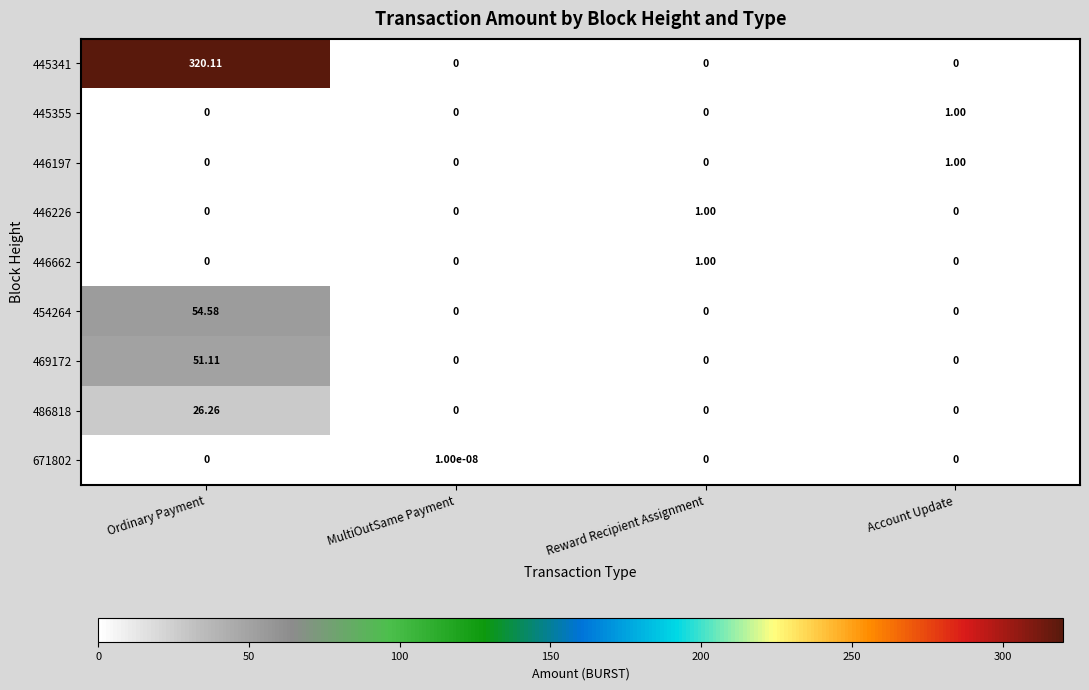

Count the number of data series in this chart.

9